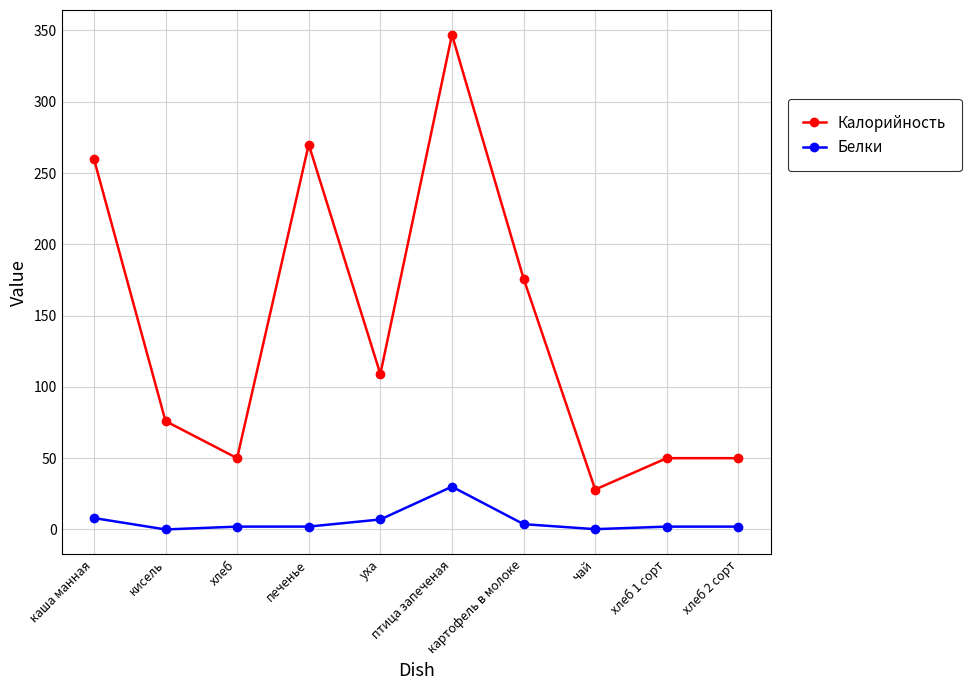

What are all the series names shown in the legend?

Калорийность, Белки